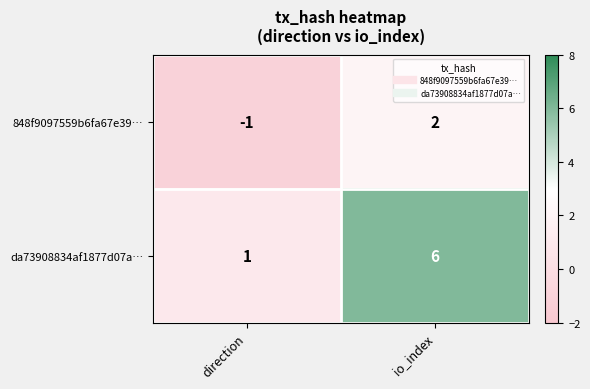

Which series has the largest total across all categories?

da73908834af1877d07a…